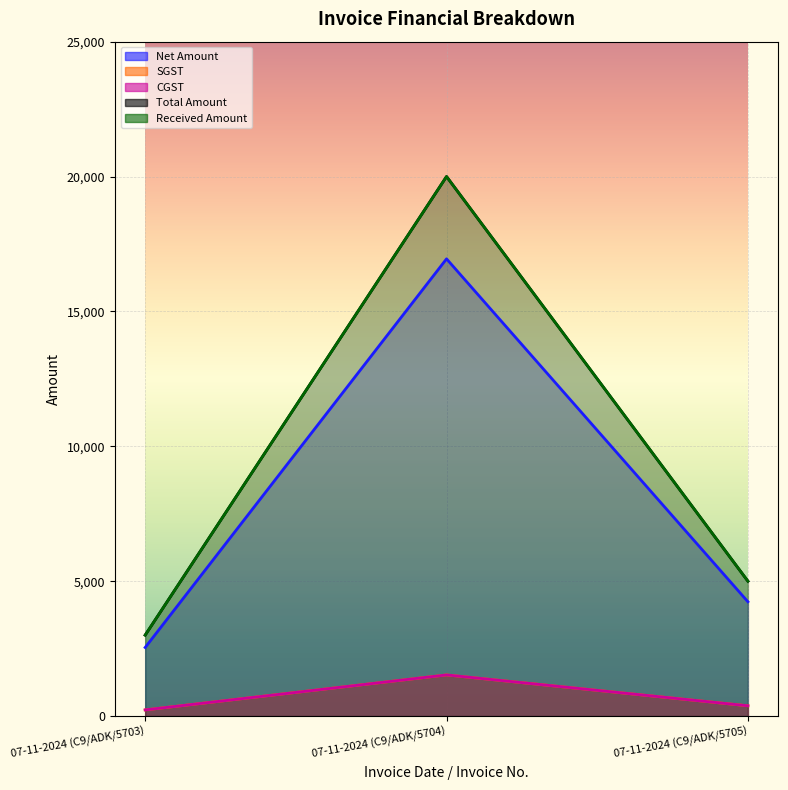

What is the label of the 2nd point from the left?

07-11-2024 (C9/ADK/5704)